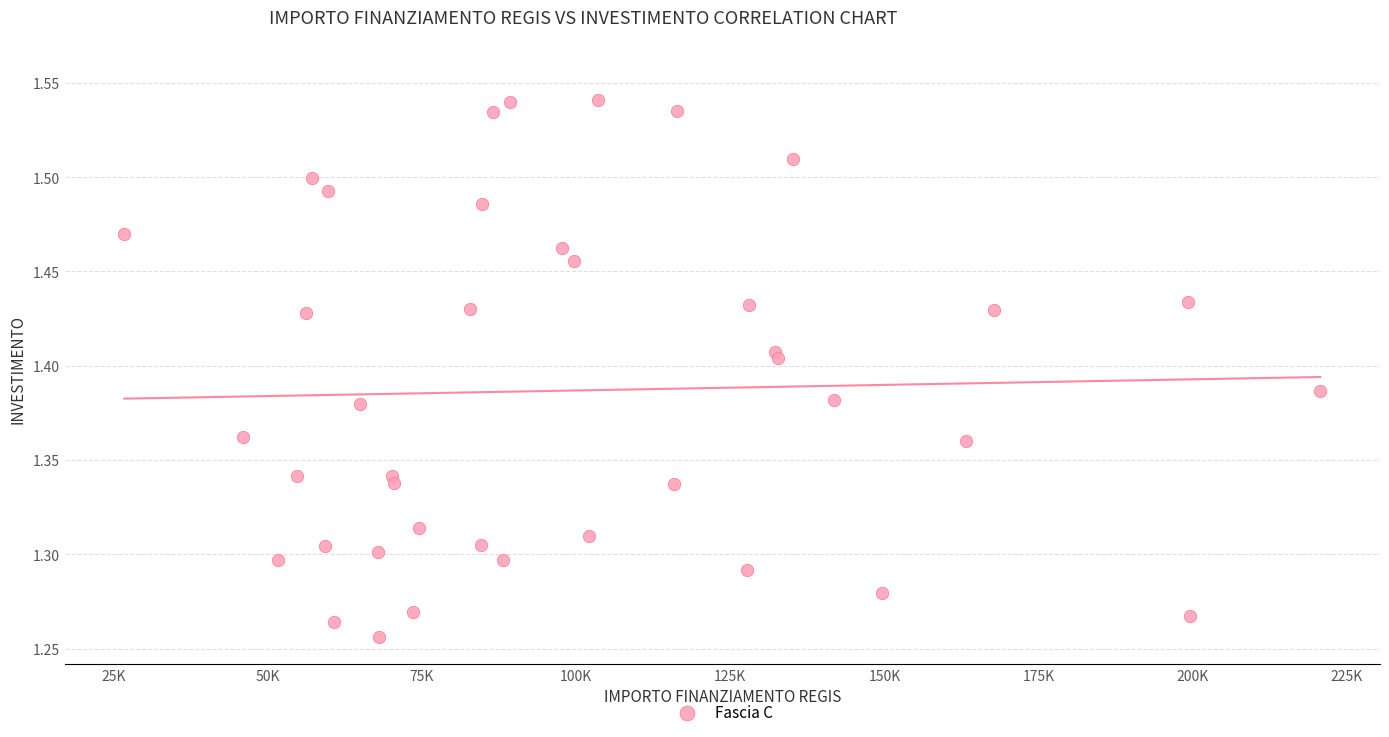

What is the range of X values (max minus min)?

193933.1